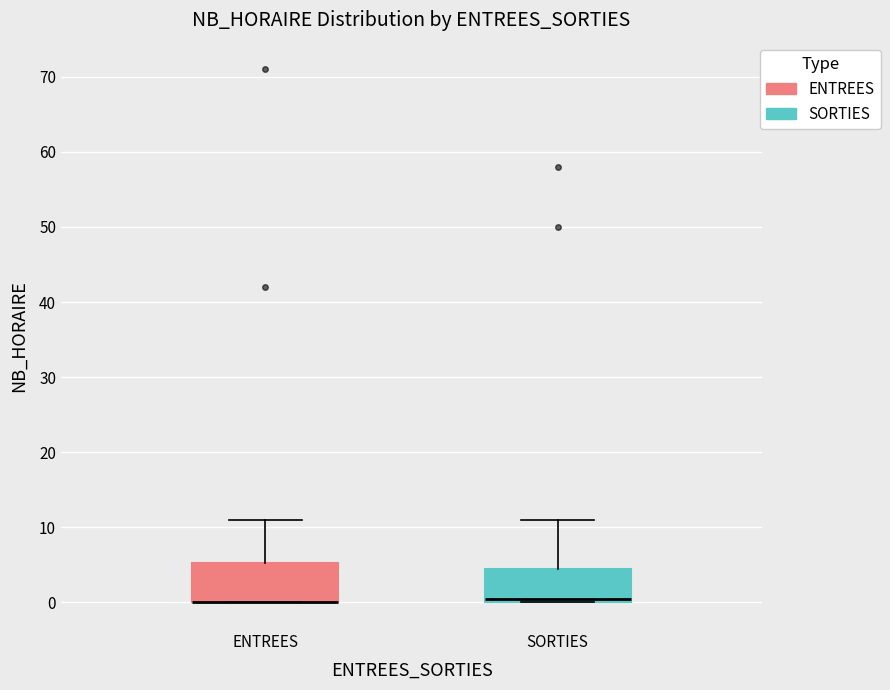

Where does the upper whisker of the box for ENTREES end on the y-axis? The values are not printed on the chart, so give them approximately, as read against the axis.

11